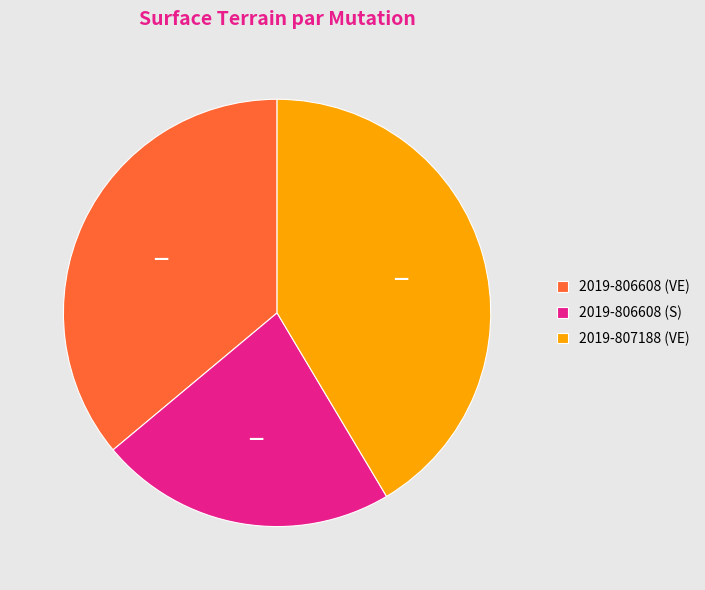

Rank the categories by value from lowest to highest.

2019-806608 (S), 2019-806608 (VE), 2019-807188 (VE)